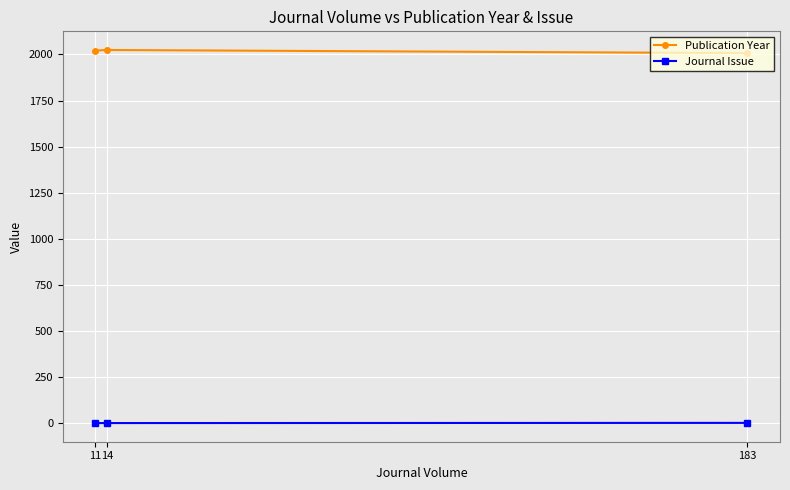

Which series has the largest range (max minus min)?

Publication Year